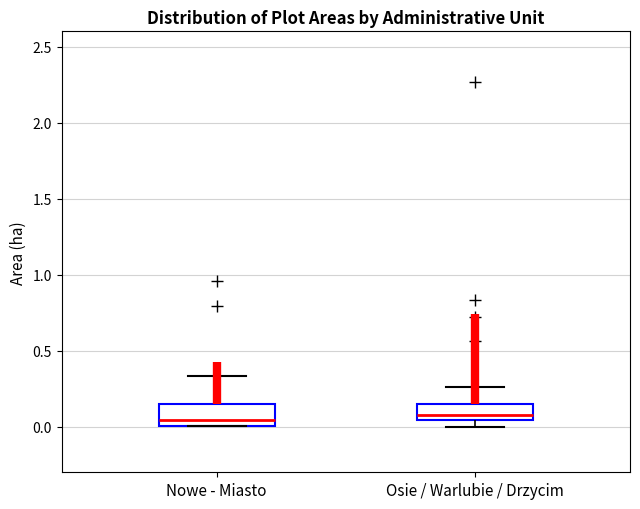

Reading left to right, read every box against the y-axis: the position of its median line, the range the box covers, and the ends of its whiskers. The values are not printed on the chart, so give them approximately, as read against the axis.

Nowe - Miasto: median 0.05, box 0.00 to 0.15, whiskers 0.00 to 0.35
Osie / Warlubie / Drzycim: median 0.05 (just above the box's lower edge), box 0.05 to 0.15, whiskers 0.00 to 0.25